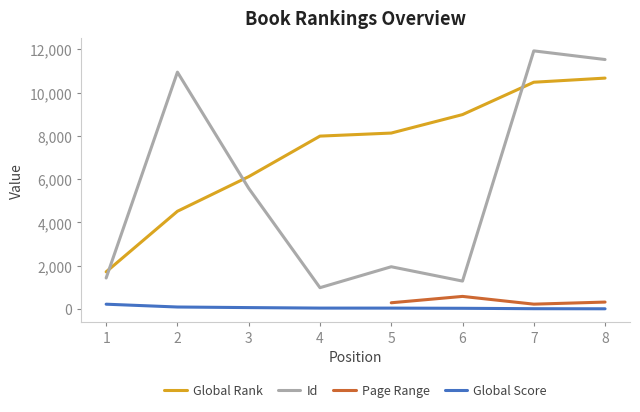

True or false: Global Rank and Global Score intersect in this chart.

False